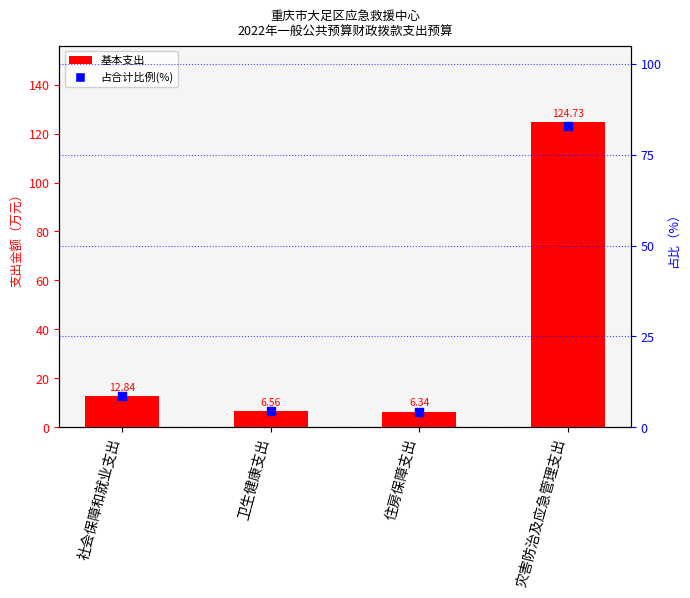

Which series contains the lowest Y value?

占合计比例(%)